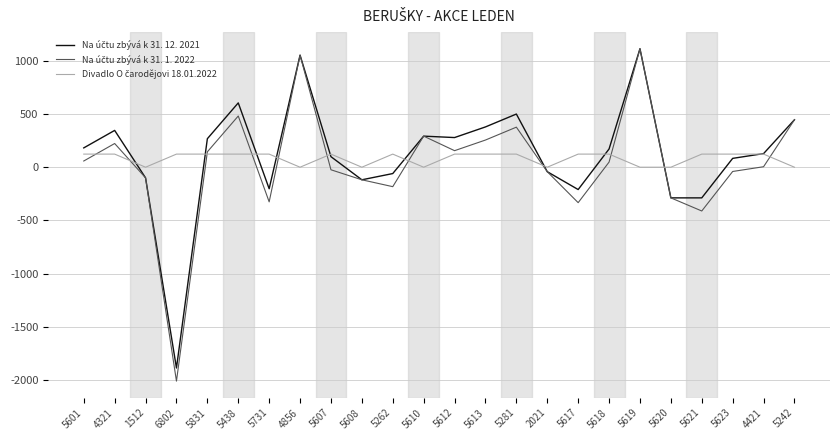

What is the spread (max minus min) of values at 1512?

100.0